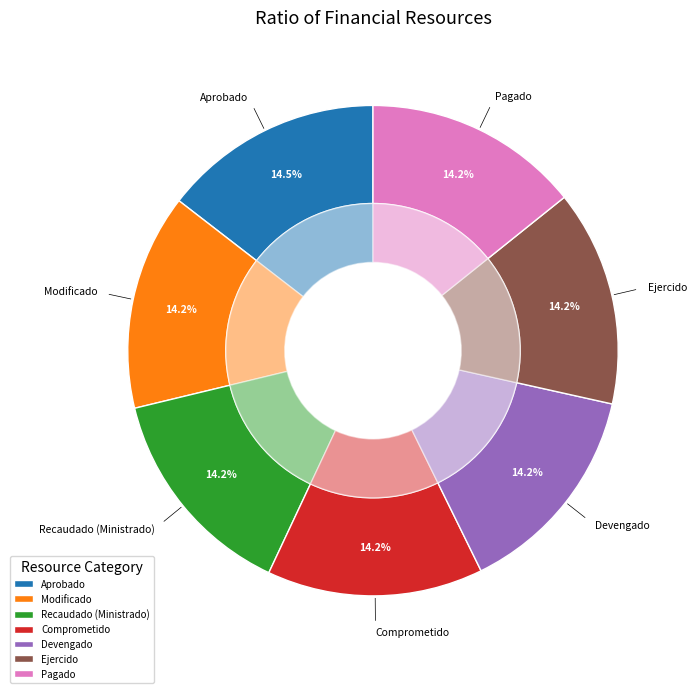

Does Ejercido represent more than half of the total?

No